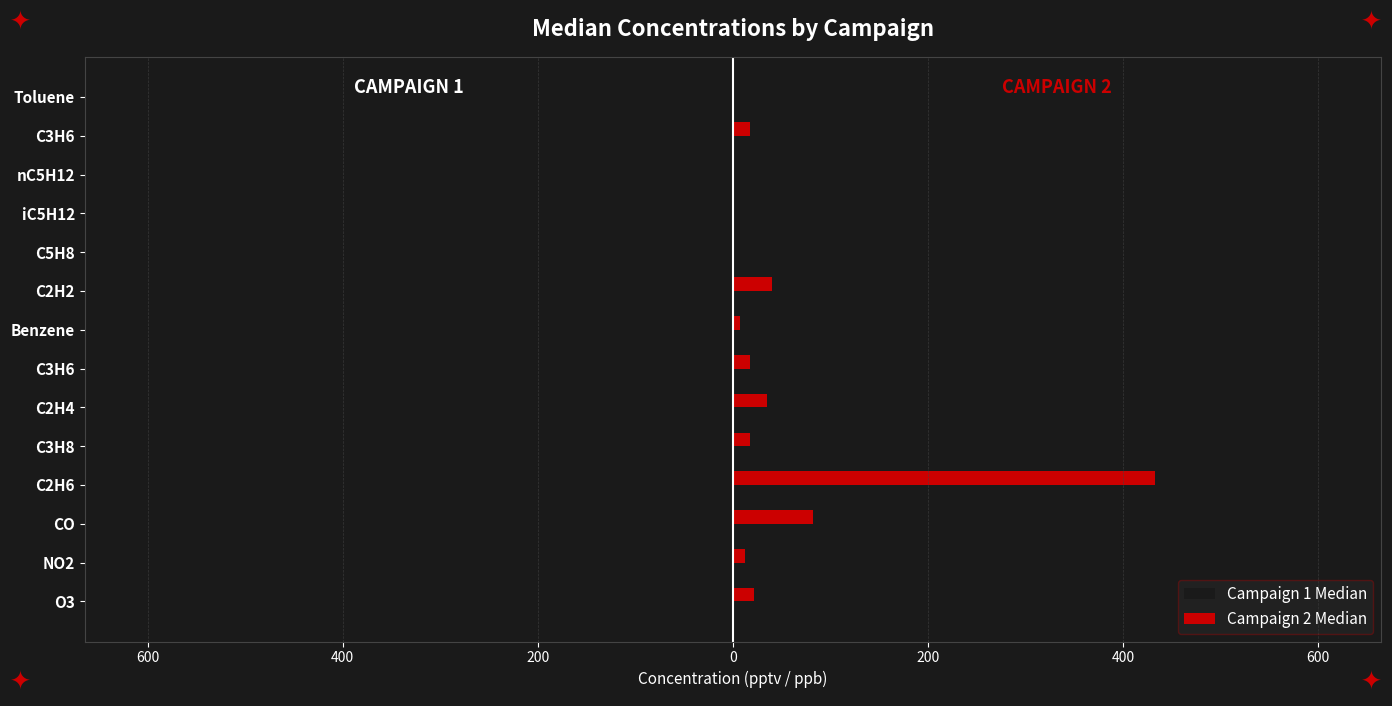

What are all the series names shown in the legend?

Campaign 1 Median, Campaign 2 Median